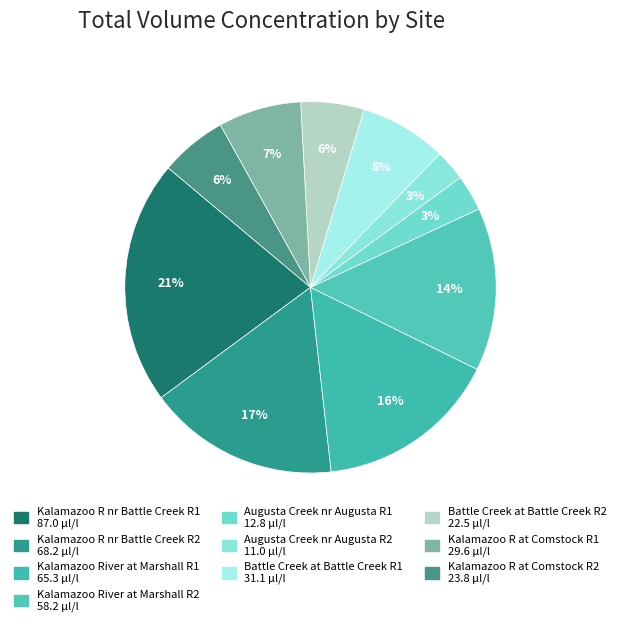

Rank the categories by value from highest to lowest.

Kalamazoo R nr Battle Creek R1, Kalamazoo R nr Battle Creek R2, Kalamazoo River at Marshall R1, Kalamazoo River at Marshall R2, Battle Creek at Battle Creek R1, Kalamazoo R at Comstock R1, Kalamazoo R at Comstock R2, Battle Creek at Battle Creek R2, Augusta Creek nr Augusta R1, Augusta Creek nr Augusta R2